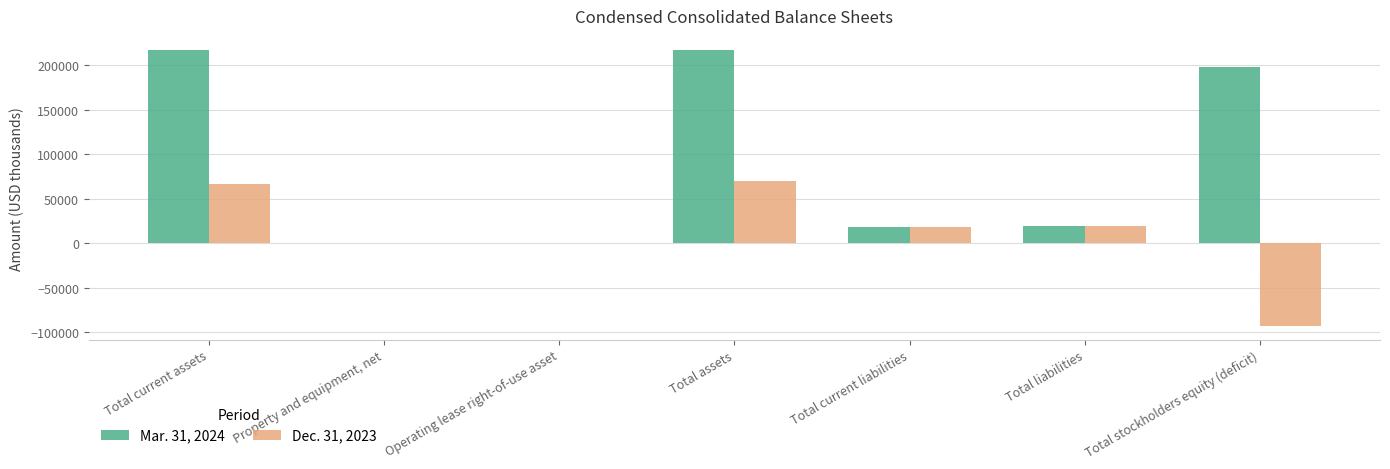

How many categories are shown in the chart?

7